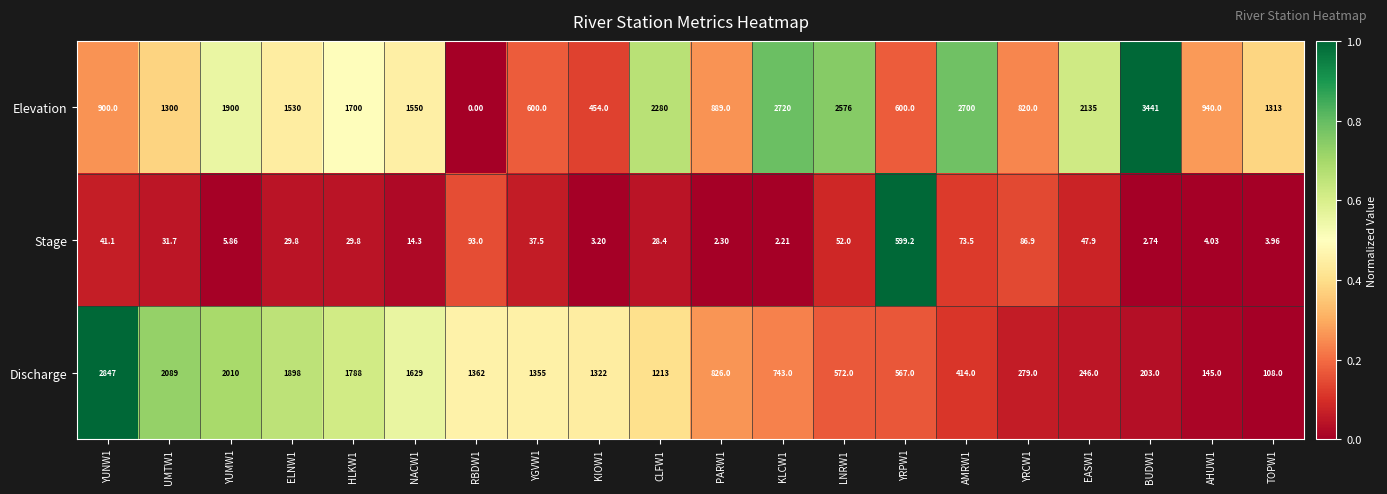

How many data points does each series have?

20